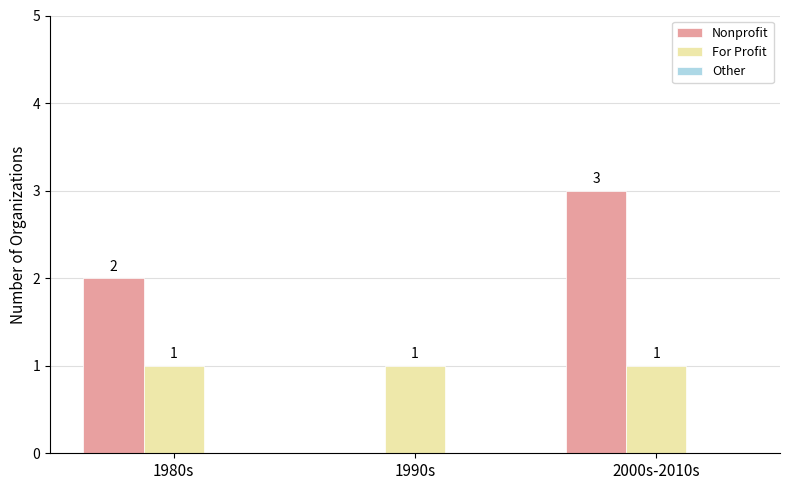

What is the sum of all Nonprofit values?

5